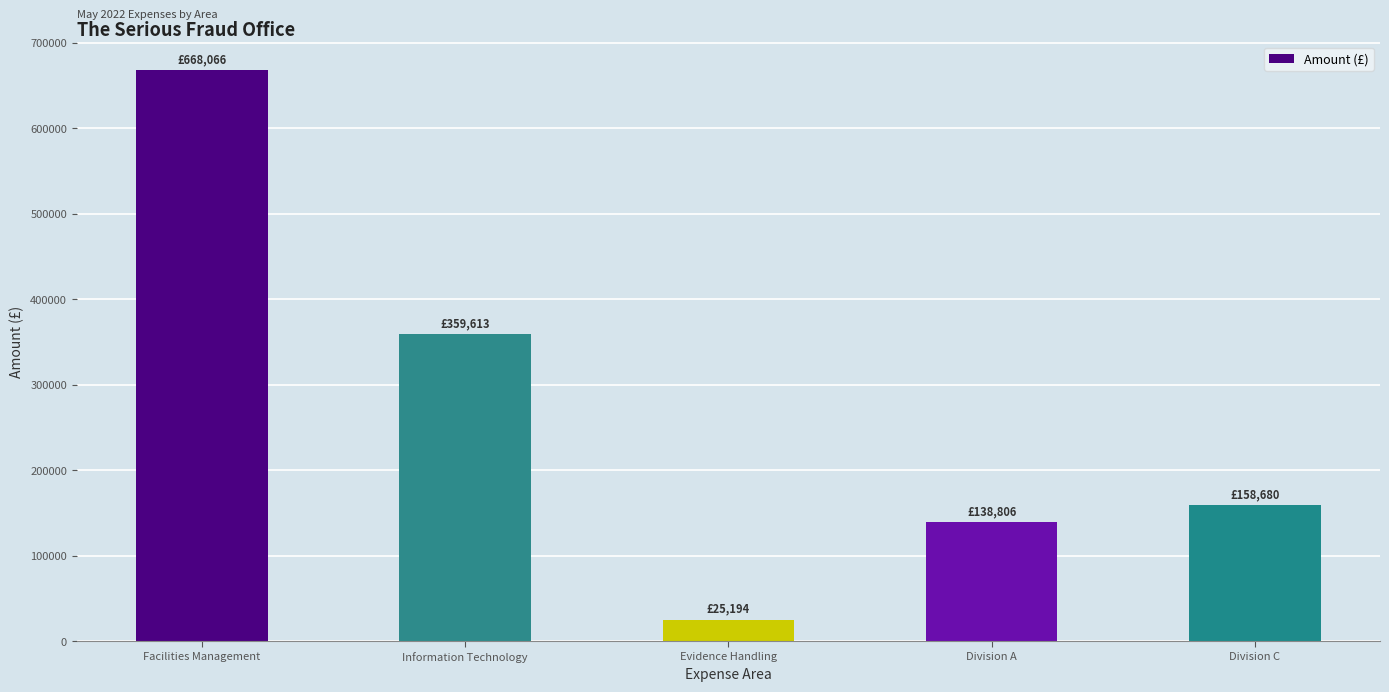

Where is the data nearest to the value 346630?

Information Technology